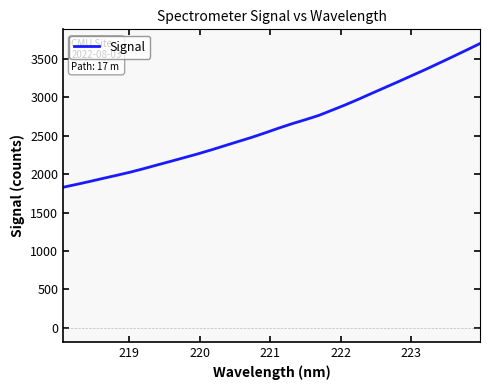

What is the minimum value shown in the chart?

1828.5